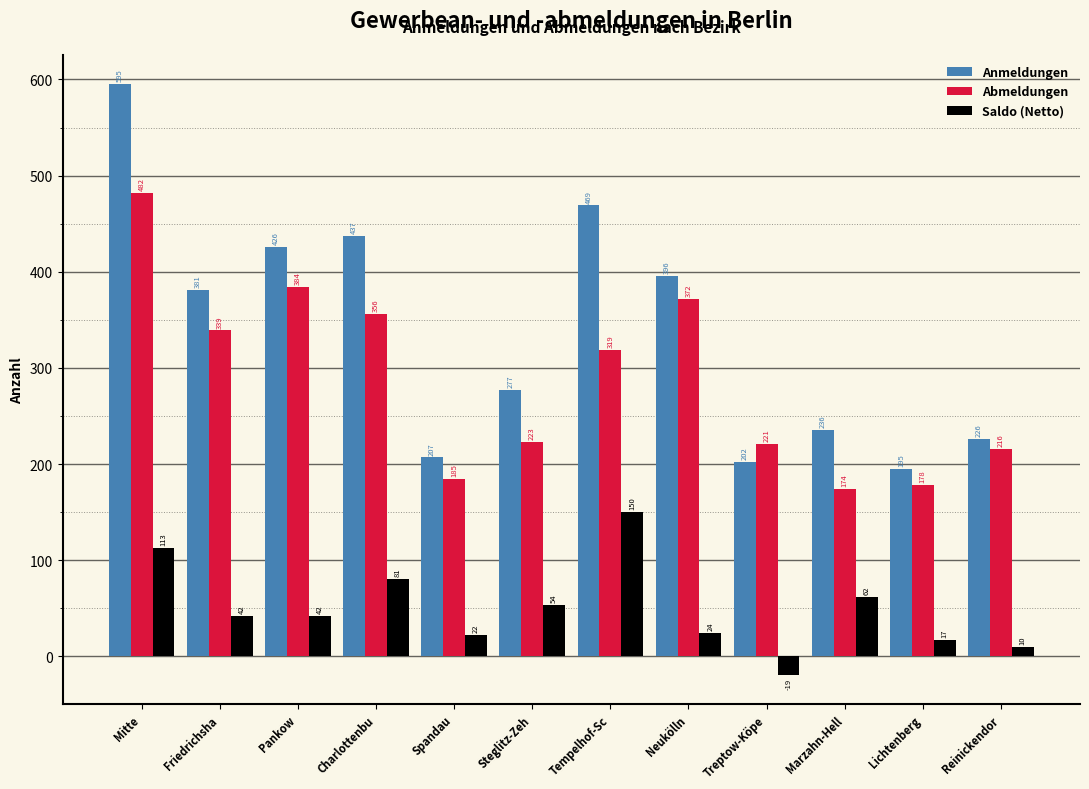

Reading left to right, transcribe all the data shown in this chart.

Anmeldungen: Mitte=595	Friedrichsha=381	Pankow=426	Charlottenbu=437	Spandau=207	Steglitz-Zeh=277	Tempelhof-Sc=469	Neukölln=396	Treptow-Köpe=202	Marzahn-Hell=236	Lichtenberg=195	Reinickendor=226
Abmeldungen: Mitte=482	Friedrichsha=339	Pankow=384	Charlottenbu=356	Spandau=185	Steglitz-Zeh=223	Tempelhof-Sc=319	Neukölln=372	Treptow-Köpe=221	Marzahn-Hell=174	Lichtenberg=178	Reinickendor=216
Saldo (Netto): Mitte=113	Friedrichsha=42	Pankow=42	Charlottenbu=81	Spandau=22	Steglitz-Zeh=54	Tempelhof-Sc=150	Neukölln=24	Treptow-Köpe=-19	Marzahn-Hell=62	Lichtenberg=17	Reinickendor=10